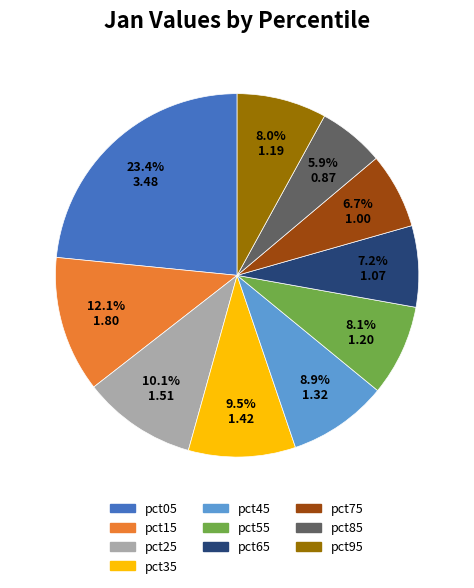

What is the ratio of the value at pct45 to the value at pct65?

1.2